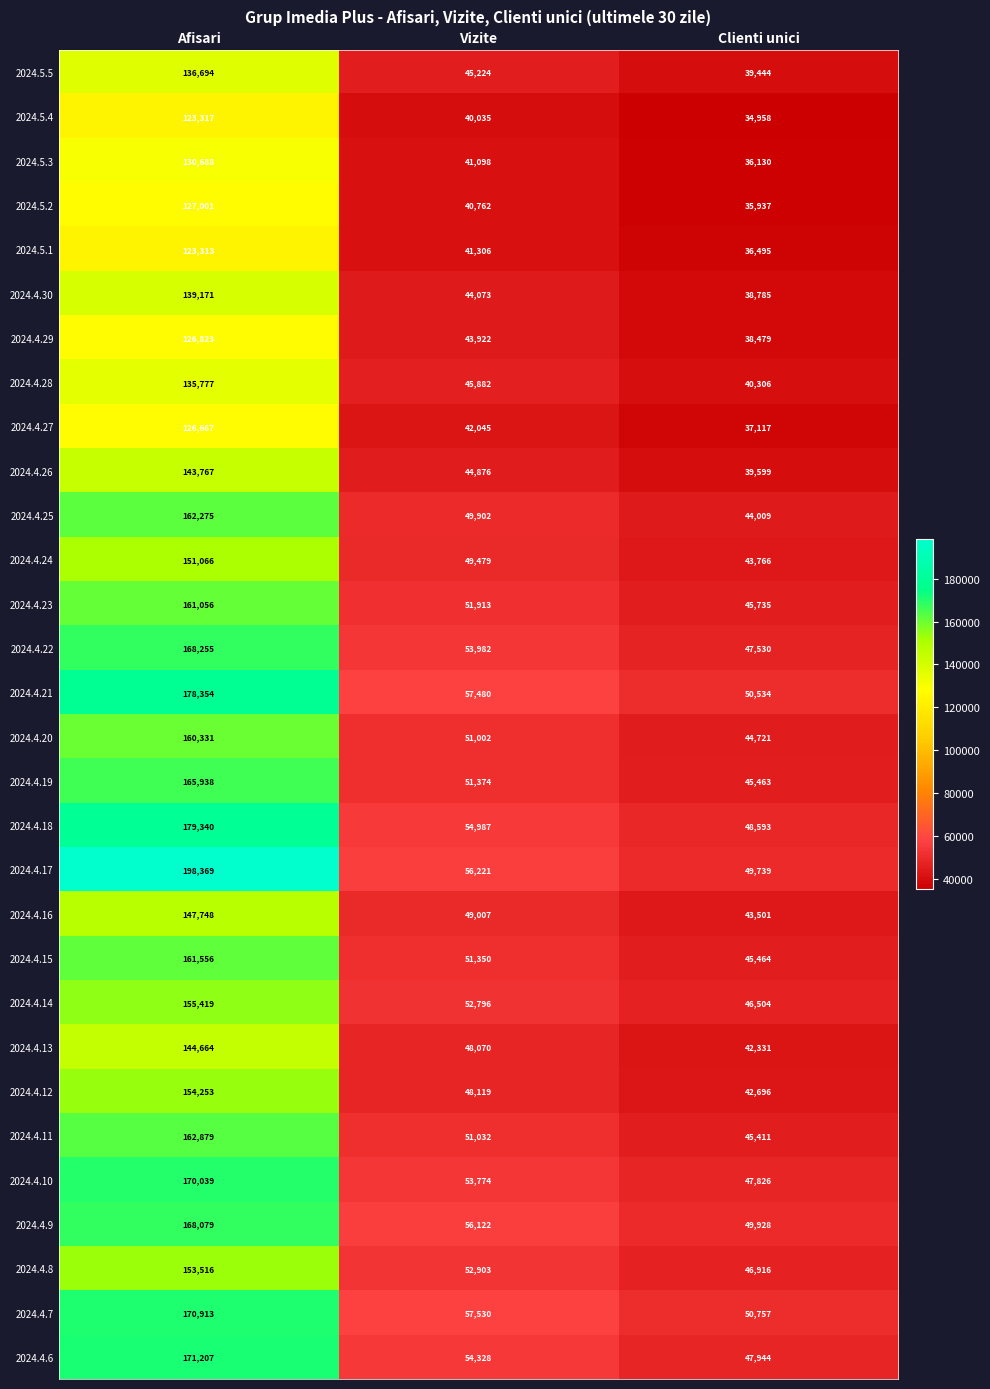

What is the sum of all 2024.4.27 values?

205829